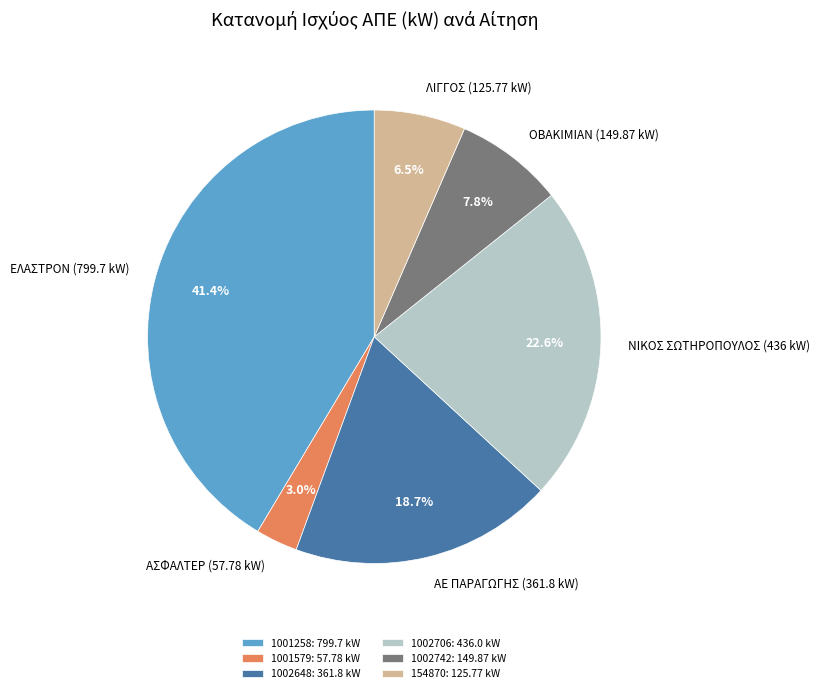

What percentage is the 1002648 slice, to the nearest percent?

19%